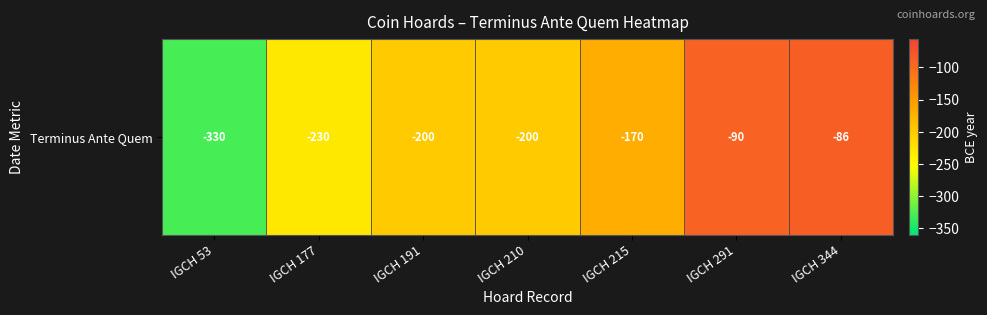

Which label corresponds to the largest value in the chart?

IGCH 344